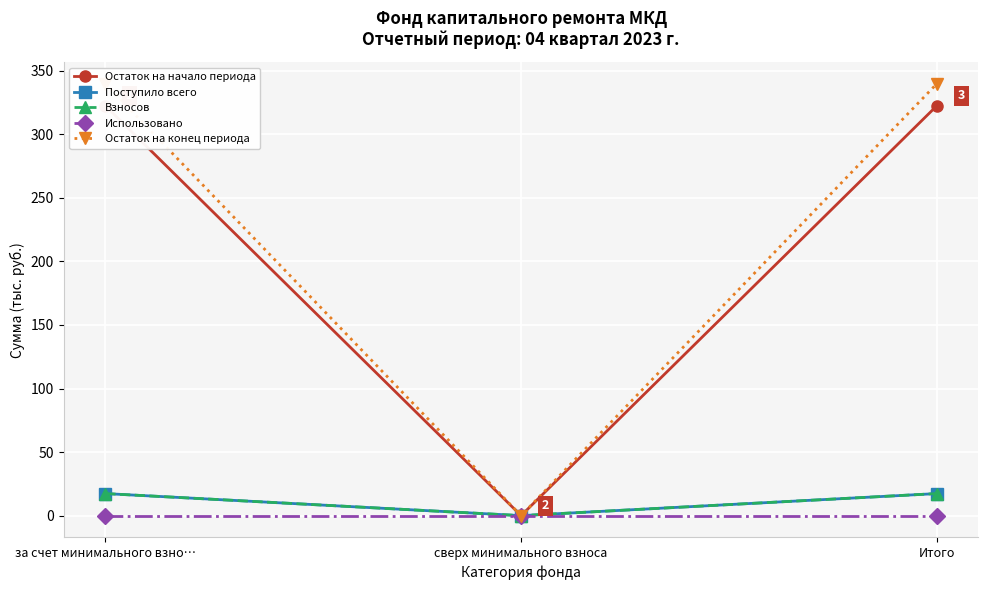

Count the number of data series in this chart.

5